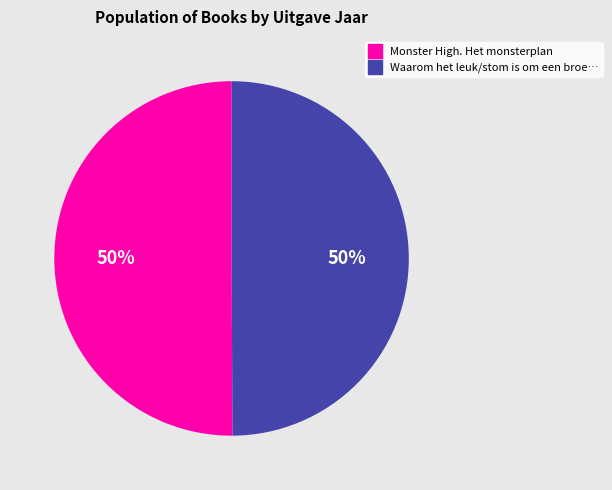

To the nearest percent, what is the average slice percentage?

50%